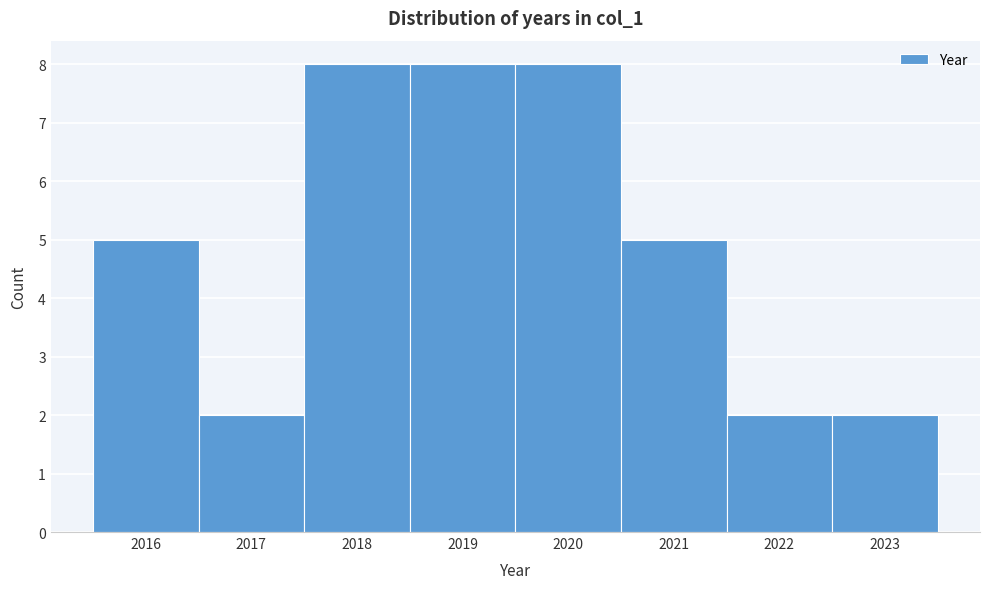

Reading left to right, extract all data points from this chart.

2016=5	2017=2	2018=8	2019=8	2020=8	2021=5	2022=2	2023=2